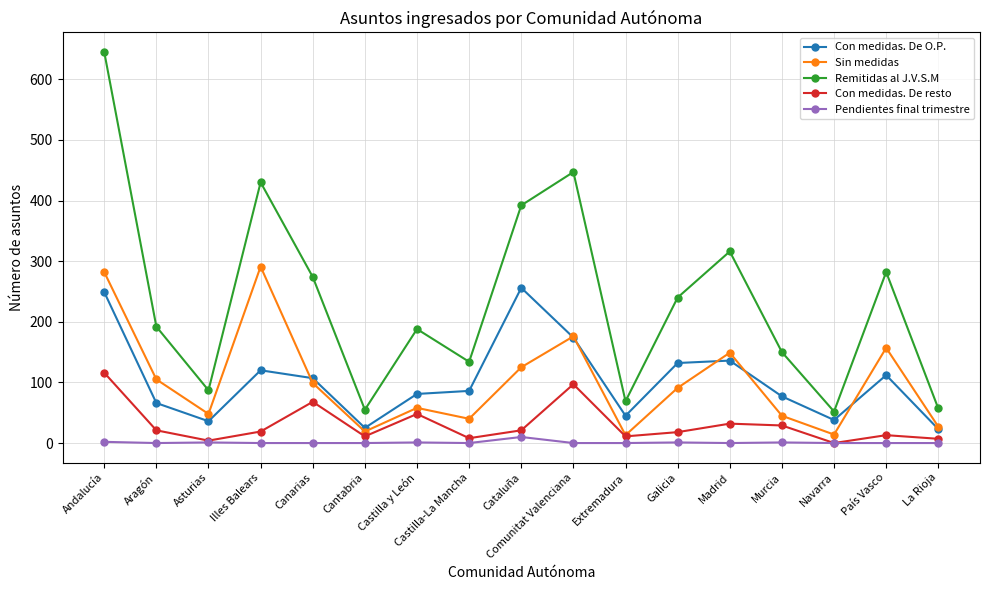

What are all the series names shown in the legend?

Con medidas. De O.P., Sin medidas, Remitidas al J.V.S.M, Con medidas. De resto, Pendientes final trimestre